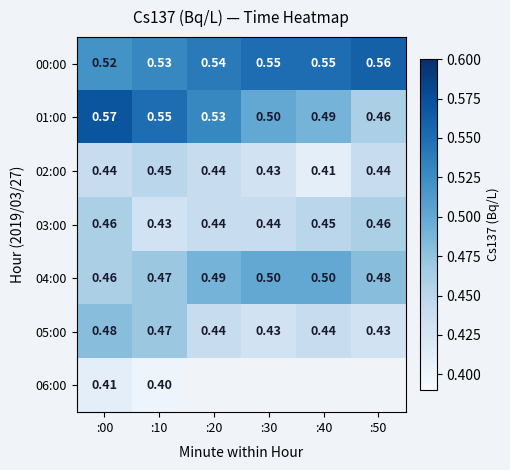

What is the spread (max minus min) of values at :30?

0.1